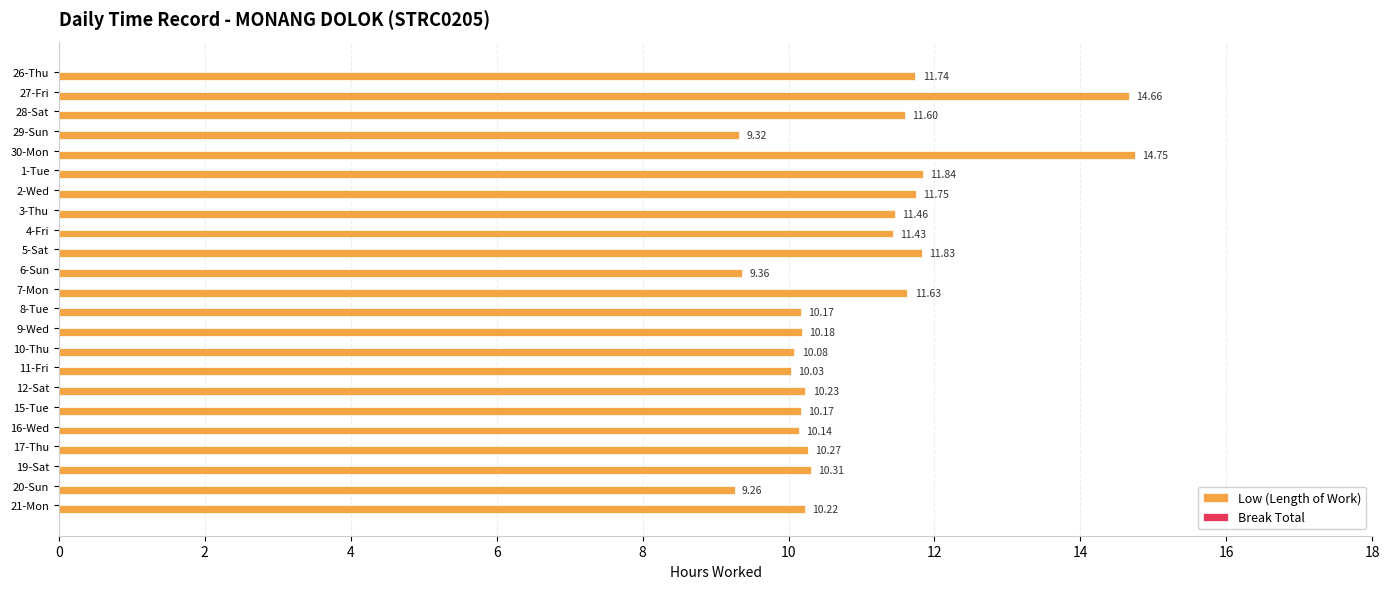

Between 3-Thu and 20-Sun, which is larger?

3-Thu